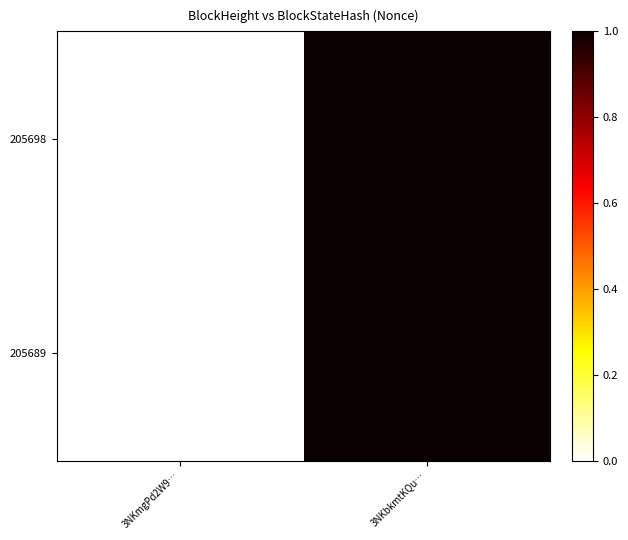

What is the total value across all series at 3NKbkmtKQu…?

2